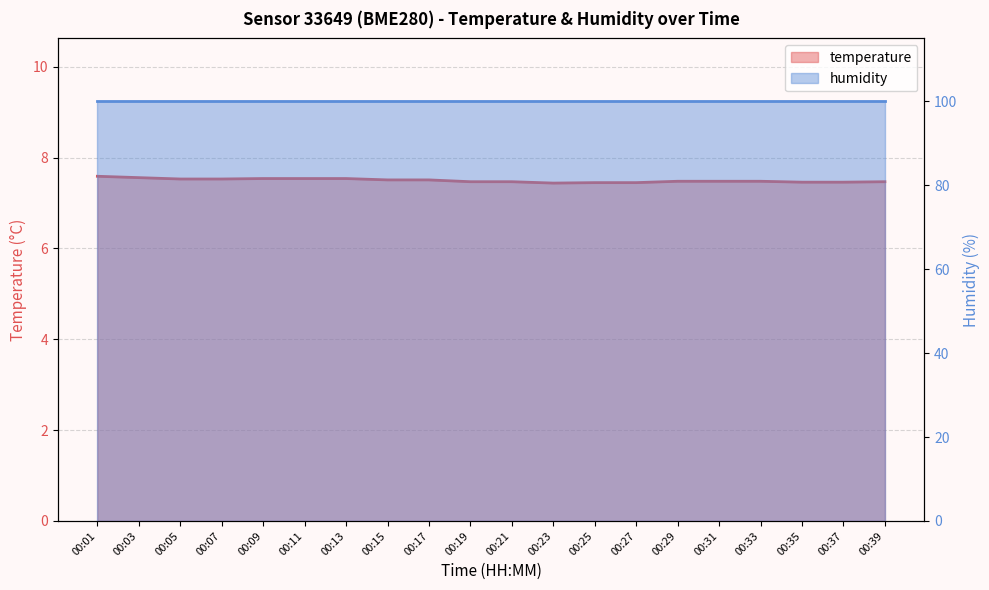

Rank the categories by value from highest to lowest.

00:01, 00:03, 00:09, 00:11, 00:13, 00:05, 00:07, 00:15, 00:17, 00:29, 00:31, 00:33, 00:19, 00:21, 00:39, 00:35, 00:37, 00:25, 00:27, 00:23